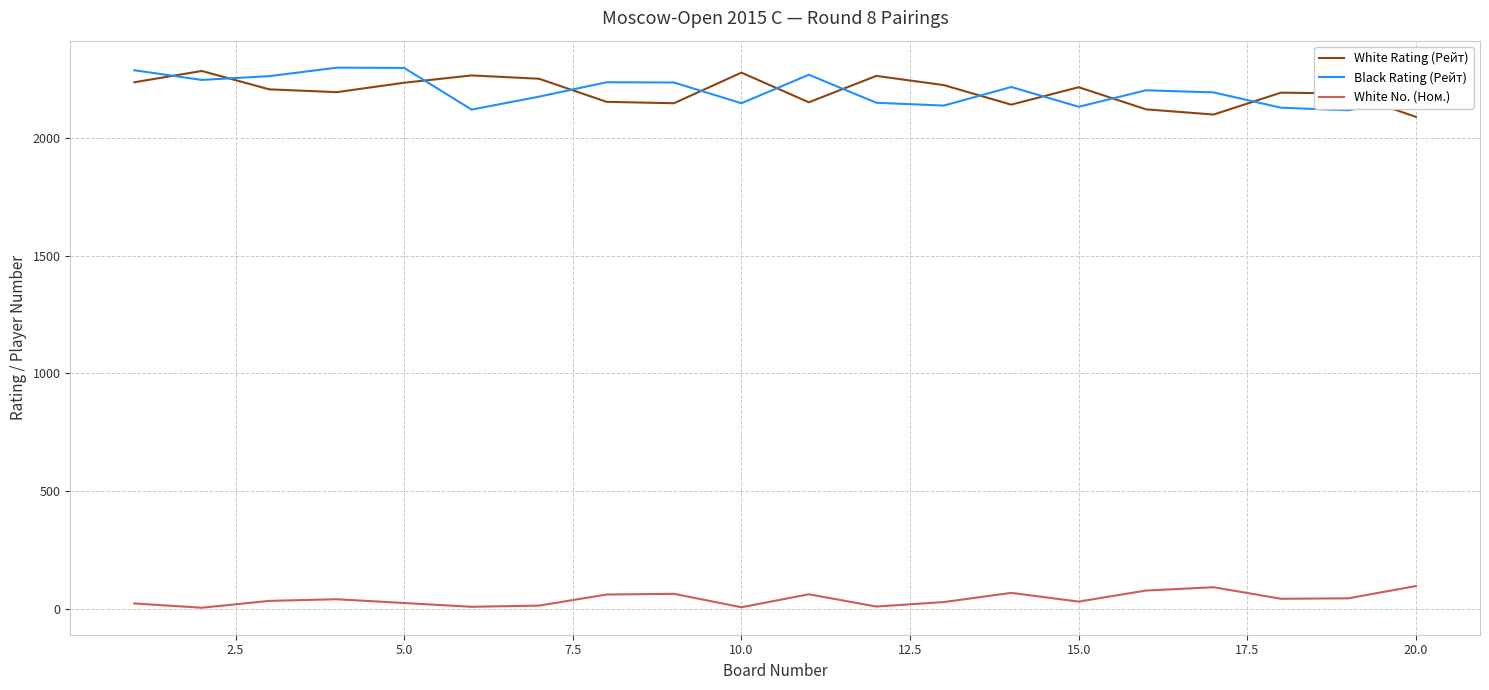

What is the difference between the maximum and minimum values in the White Rating (Рейт) series?

195